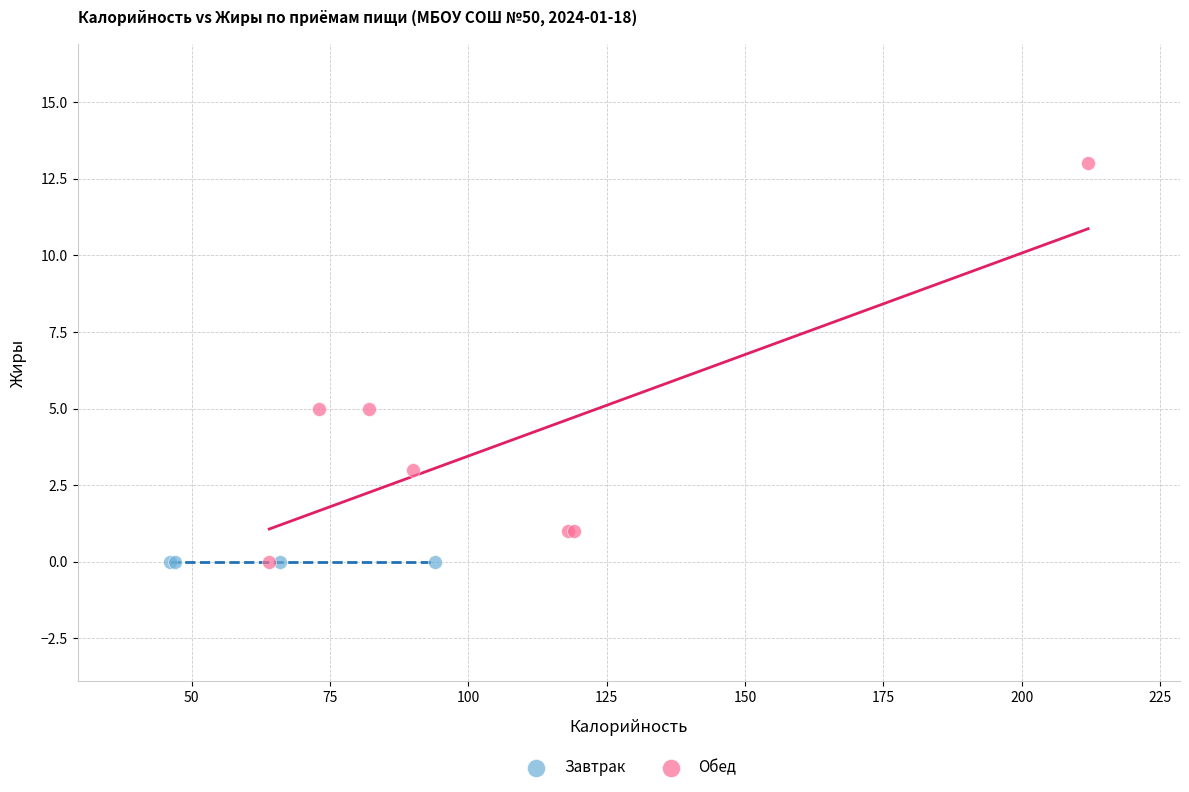

Which series reaches the maximum Y coordinate?

Обед